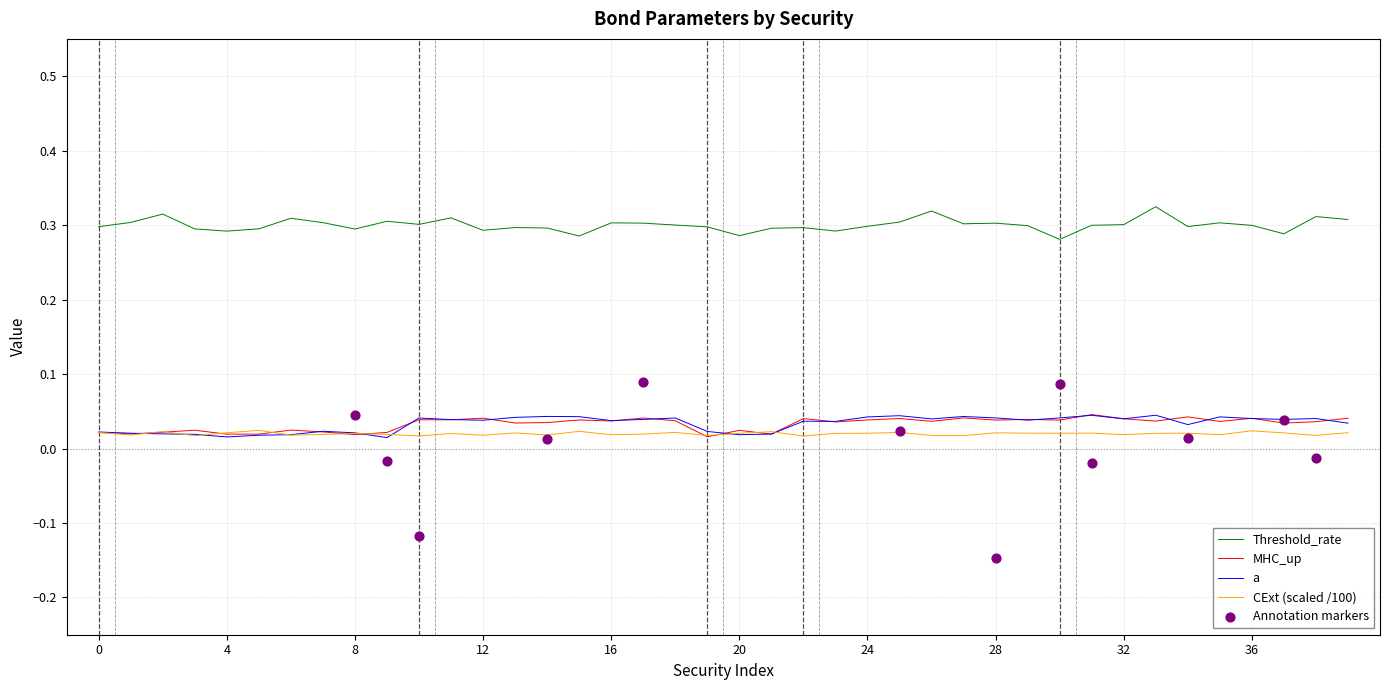

True or false: a and Threshold_rate intersect in this chart.

False